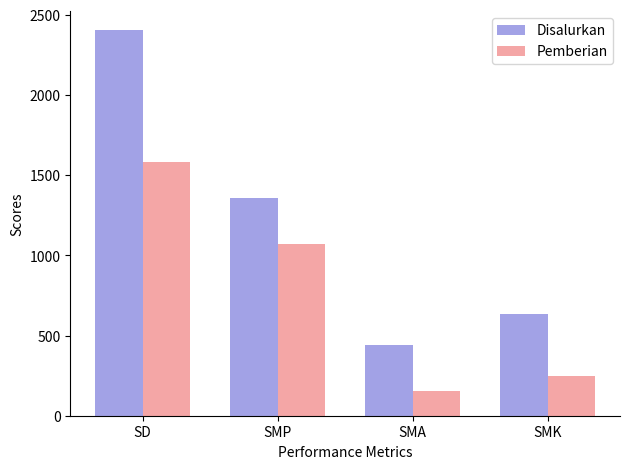

Is the value of Disalurkan at SMA greater than the value of Pemberian at SMK?

Yes